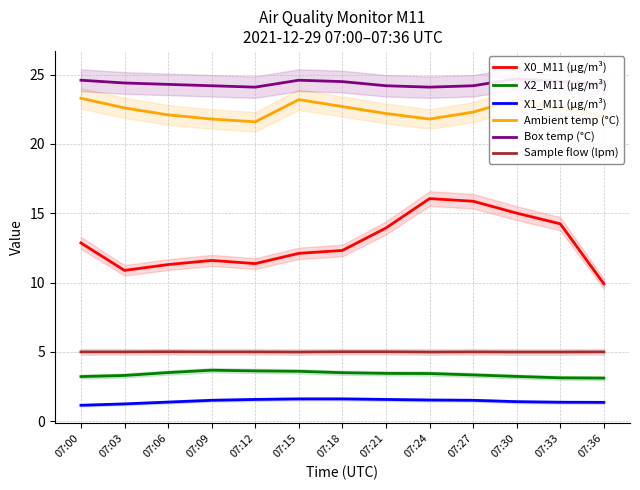

Which has a higher value, 07:03 or 07:24?

07:24